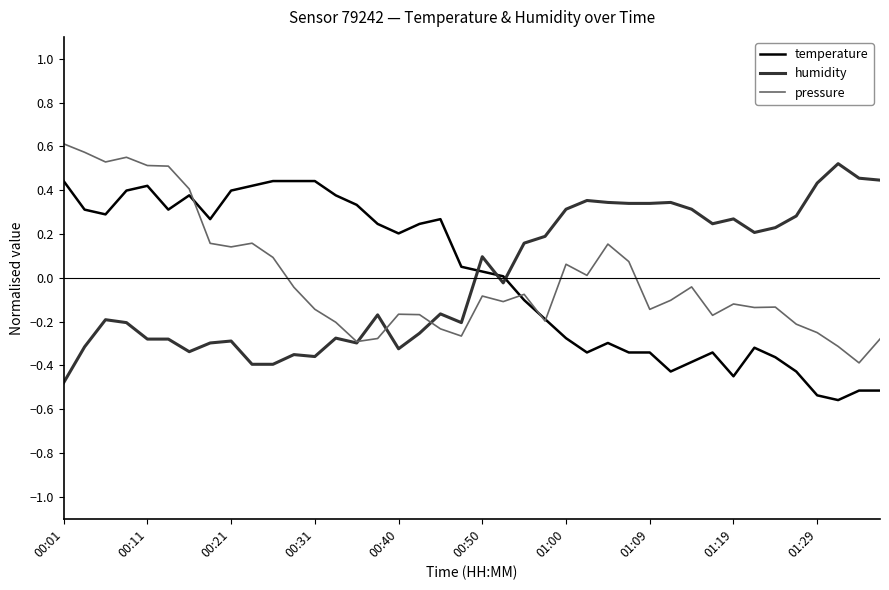

True or false: temperature and humidity cross at least once.

True